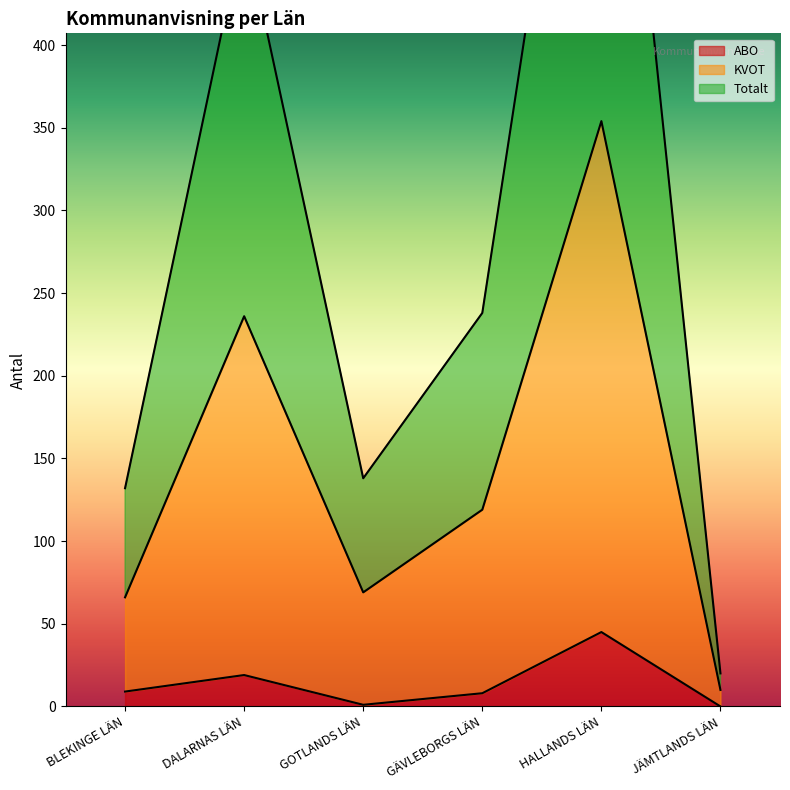

The ABO series shows -14 at JÄMTLANDS LÄN. True or false?

False